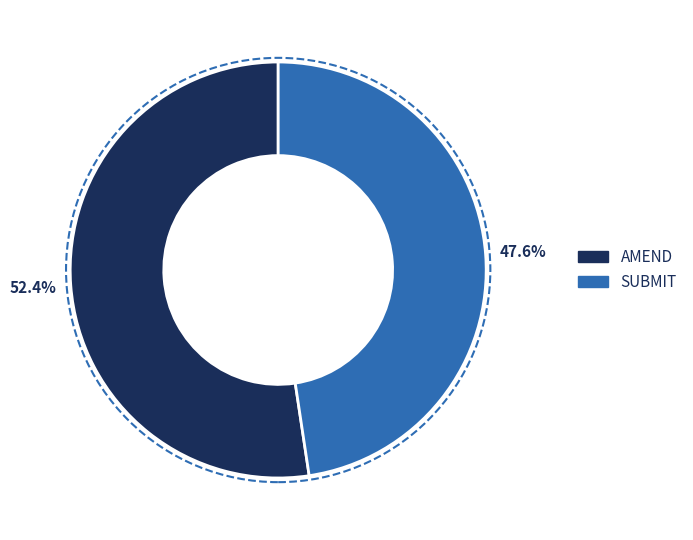

True or false: AMEND accounts for 52% of the total.

True